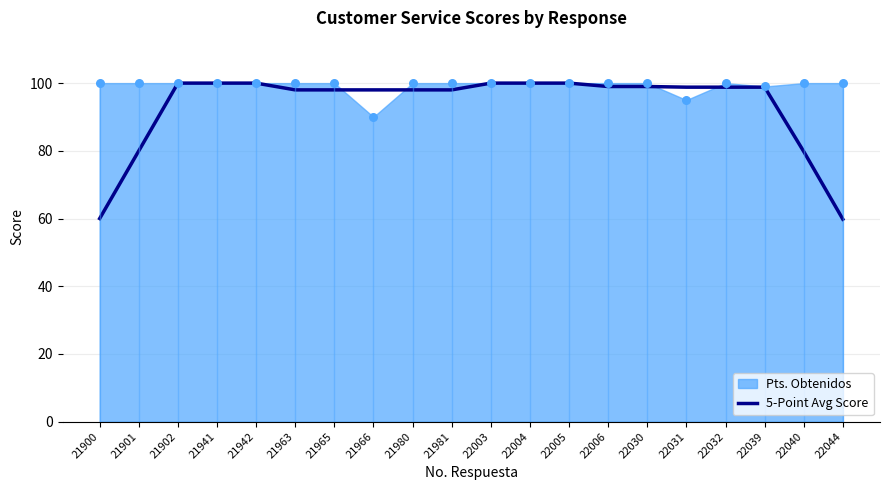

What is the change in value from 21901 to 21966?

+18.0